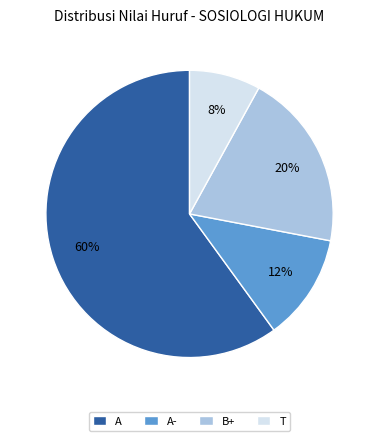

Which slice is the smallest?

T